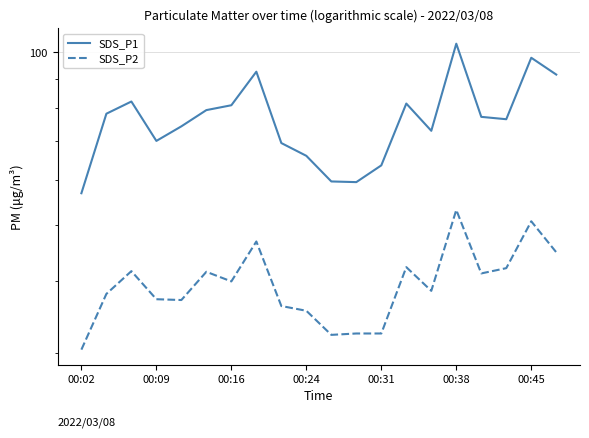

Which series changed the most between 00:38 and 00:45?

SDS_P2